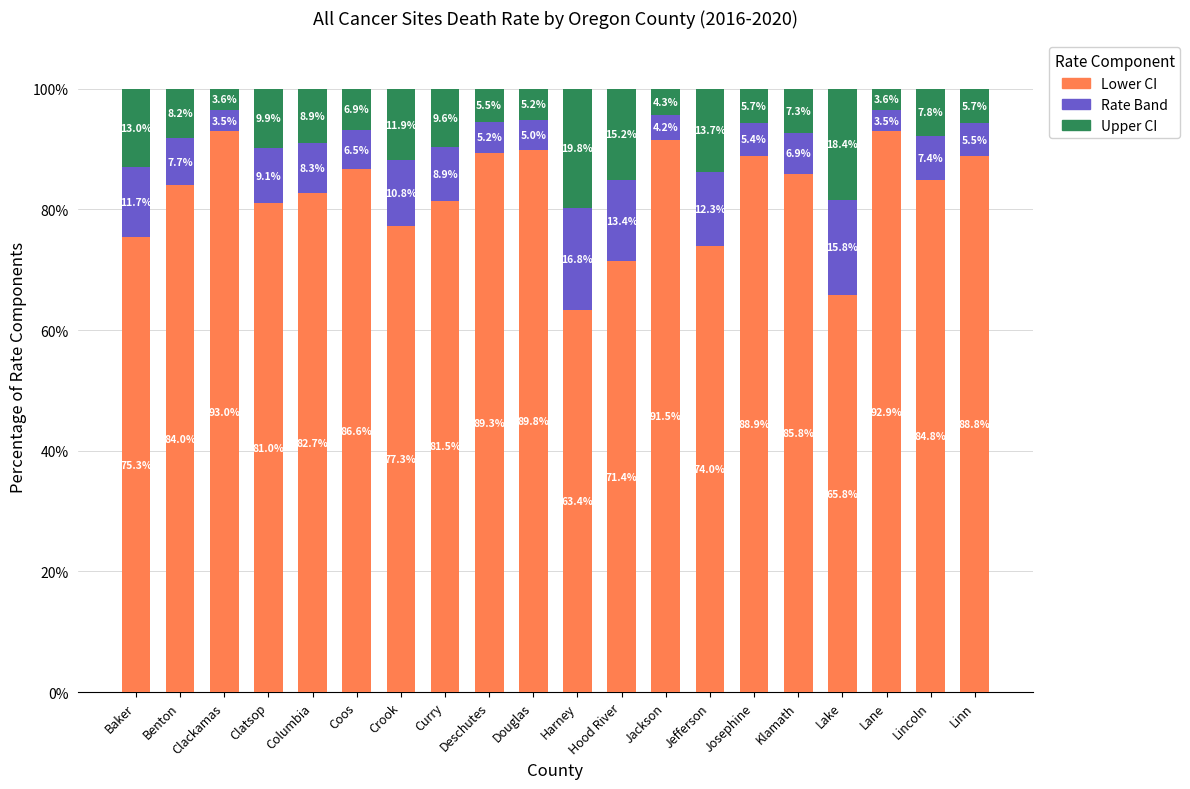

How many bars are there in total?

20